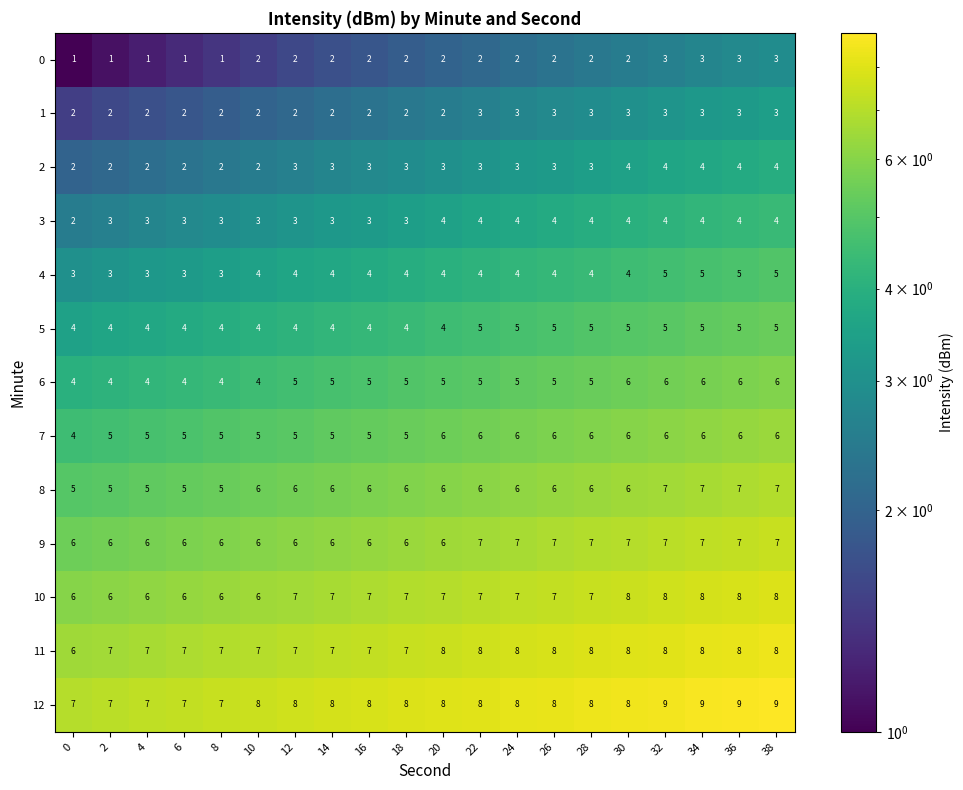

The 4 series shows 3 at 28. True or false?

False